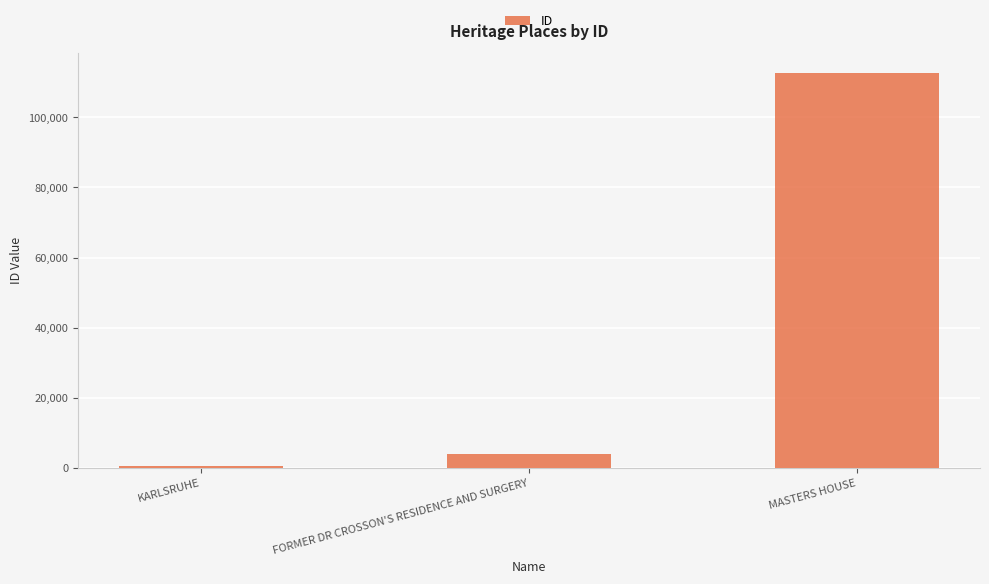

What is the difference between the maximum and minimum values?

112032